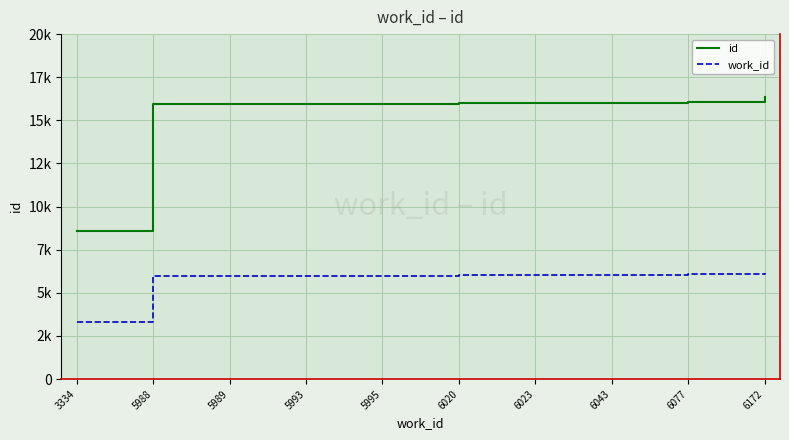

Which category has the lowest value across all series?

3334